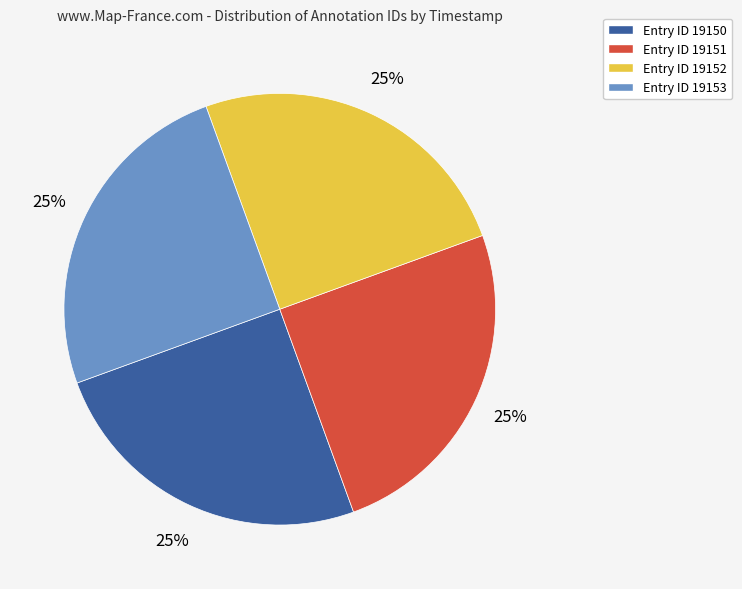

How many slices are in this pie chart?

4